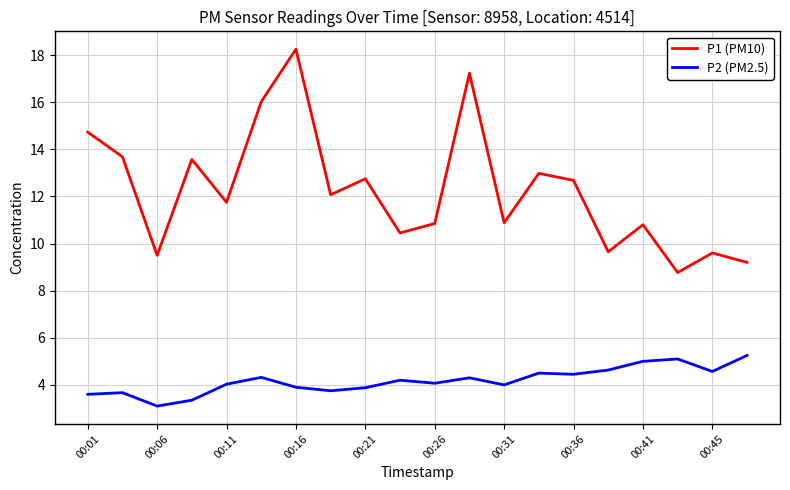

List the series in order of their overall mean, lowest first.

P2 (PM2.5), P1 (PM10)